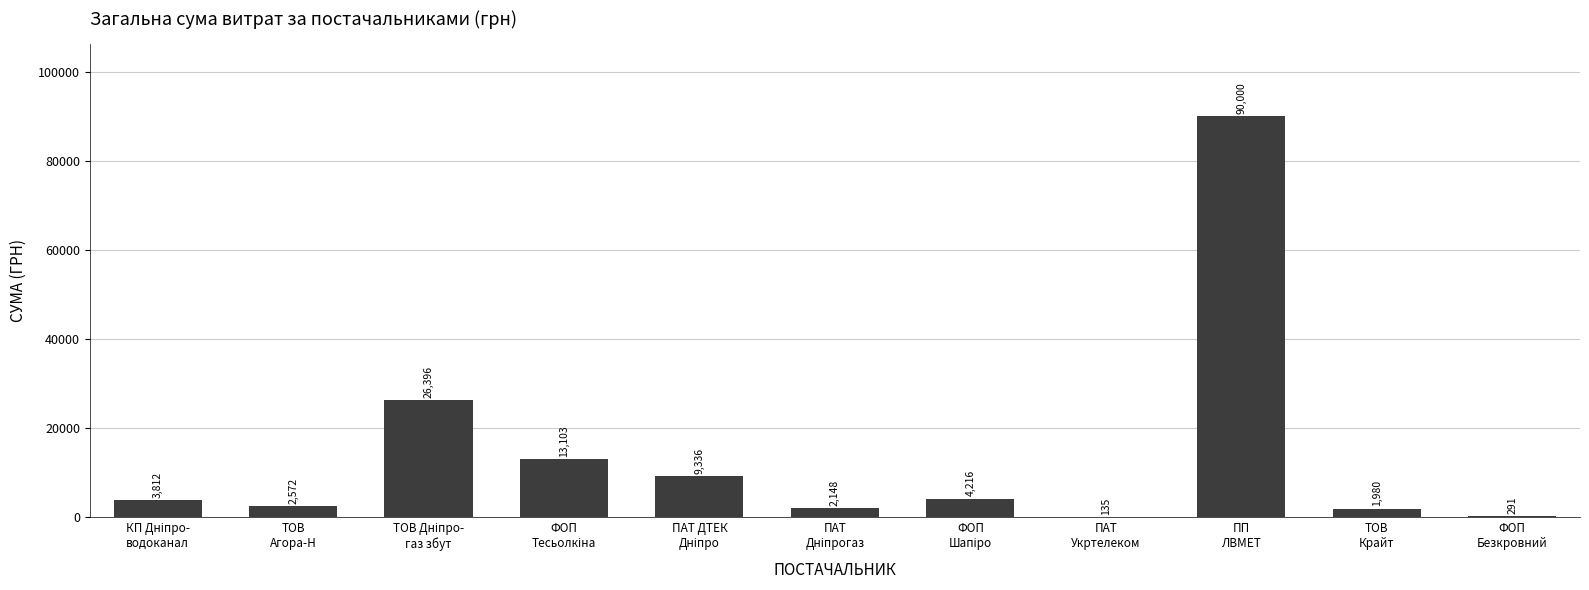

What is the greatest value displayed?

90000.0